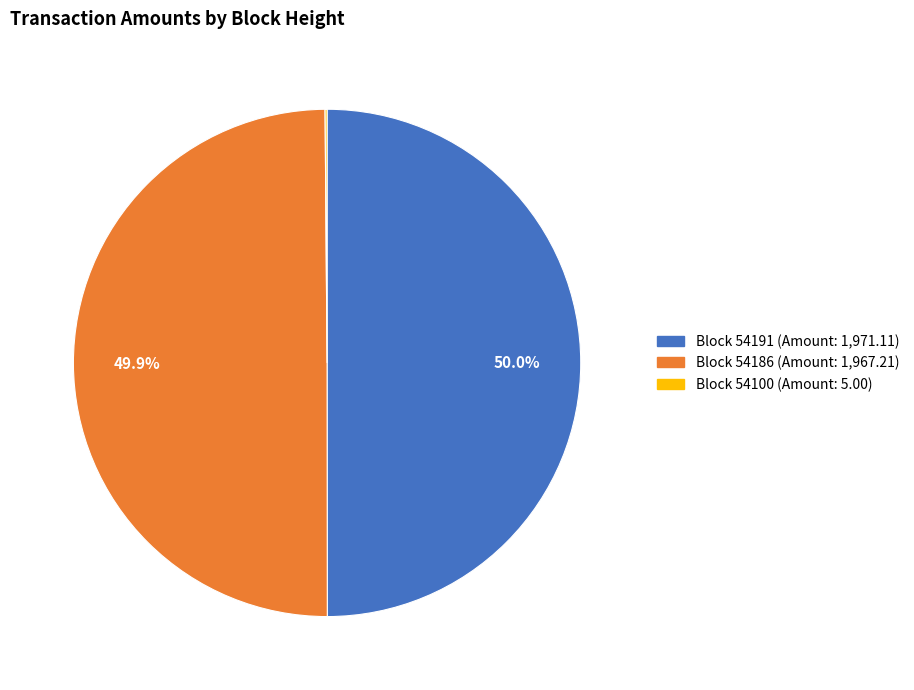

What percentage do Block 54191 (Amount: 1,971.11) and Block 54186 (Amount: 1,967.21) together represent?

99.9%